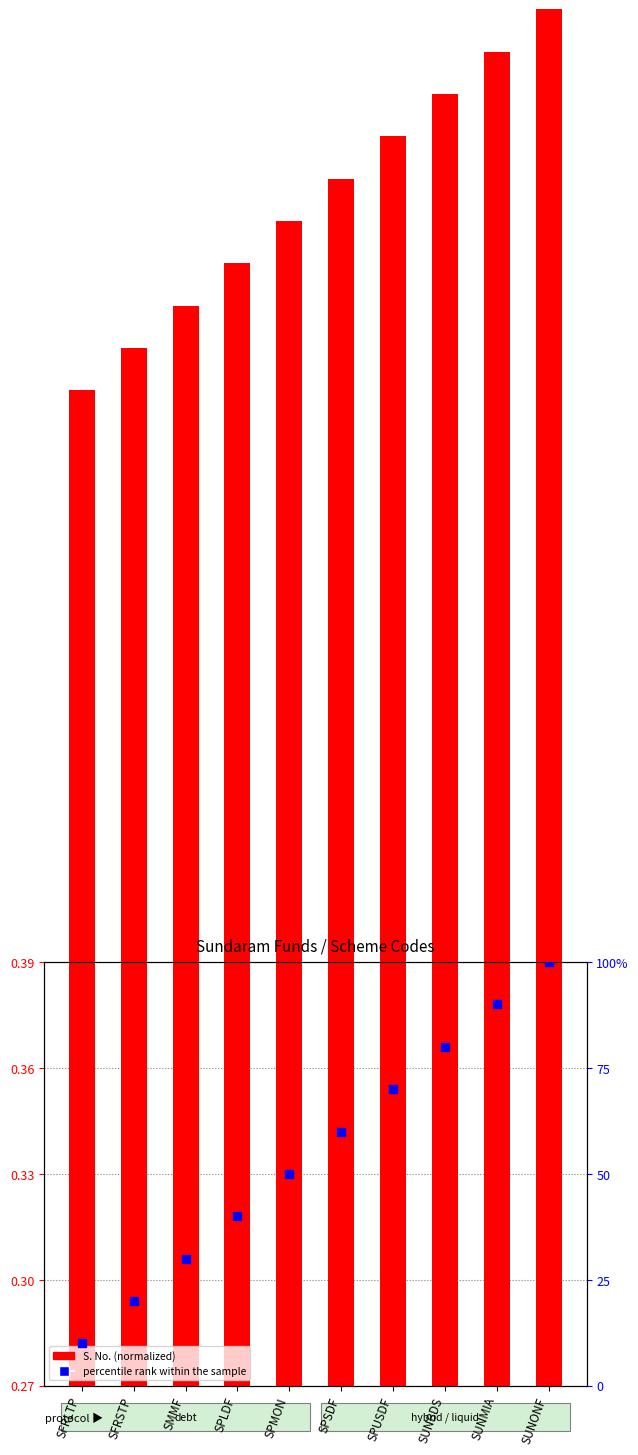

Which series contains the lowest Y value?

S. No. (normalized)